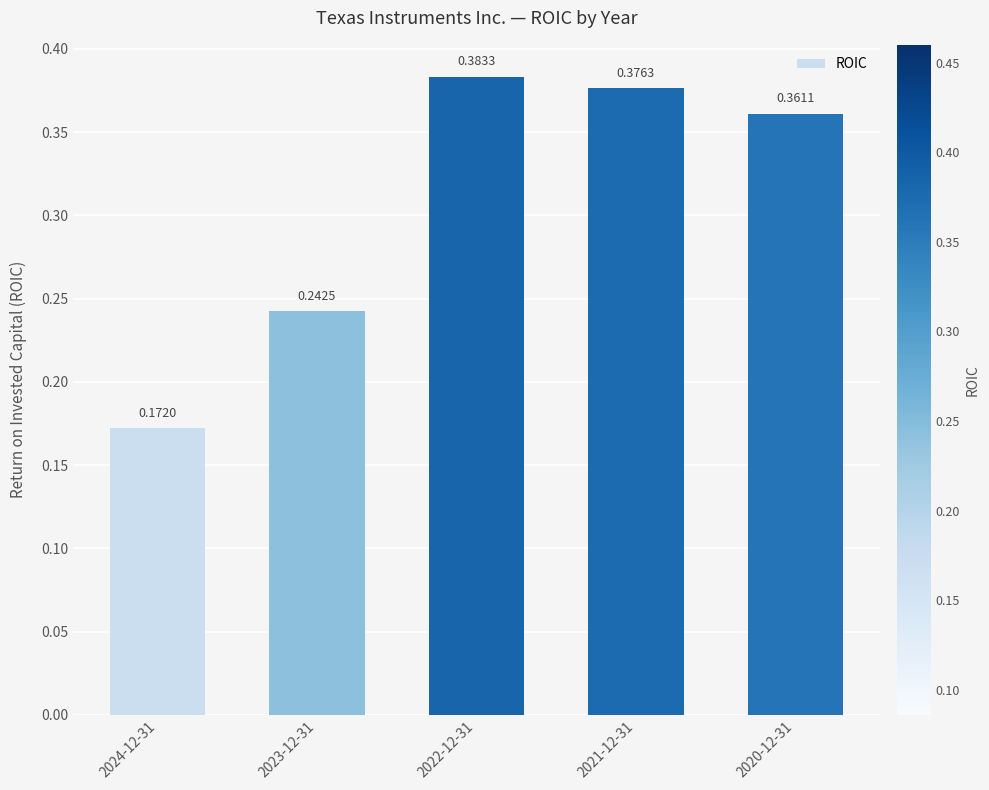

Which has a higher value, 2024-12-31 or 2022-12-31?

2022-12-31